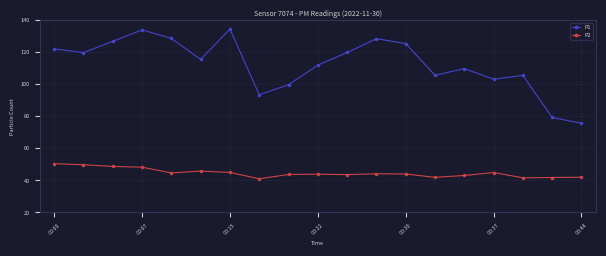

True or false: P1 and P2 intersect in this chart.

False